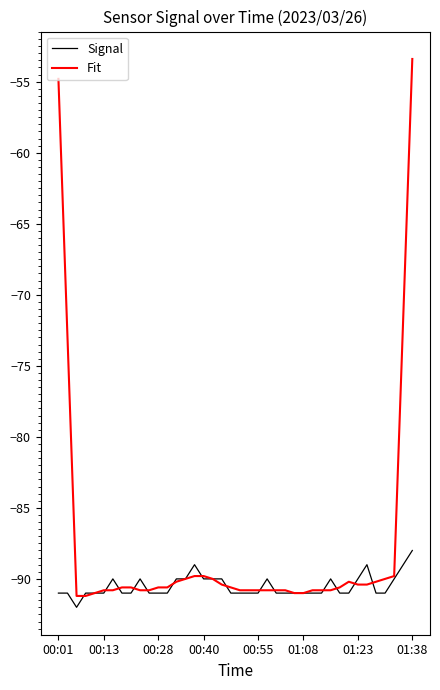

List the series in order of their peak value, lowest first.

Signal, Fit